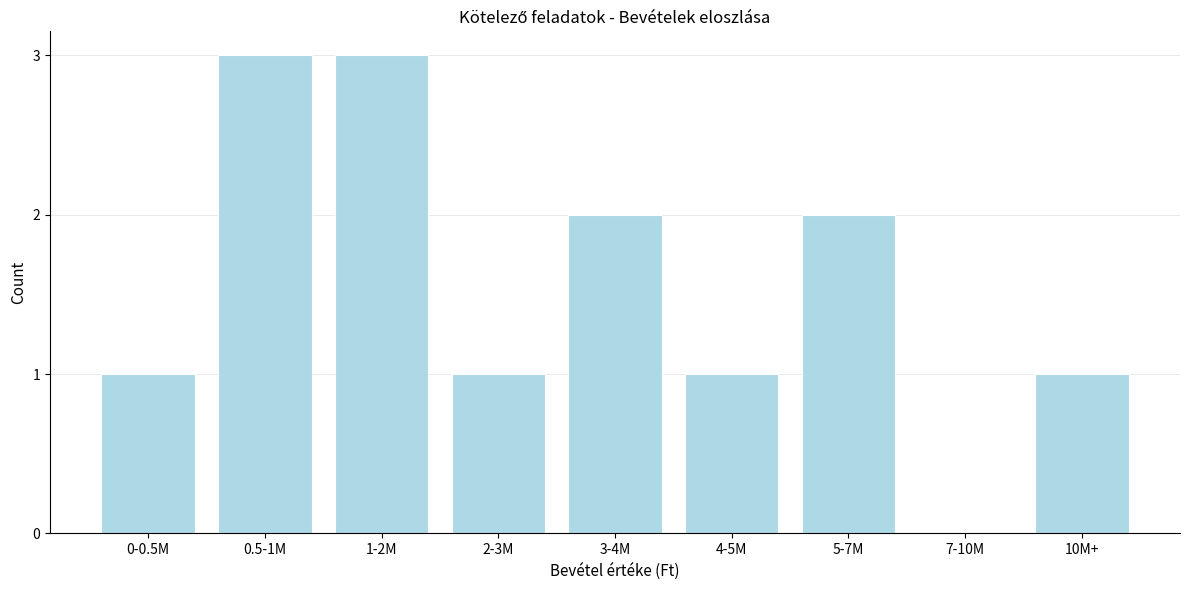

Reading right to left, transcribe all the data shown in this chart.

10M+=1	7-10M=0	5-7M=2	4-5M=1	3-4M=2	2-3M=1	1-2M=3	0.5-1M=3	0-0.5M=1